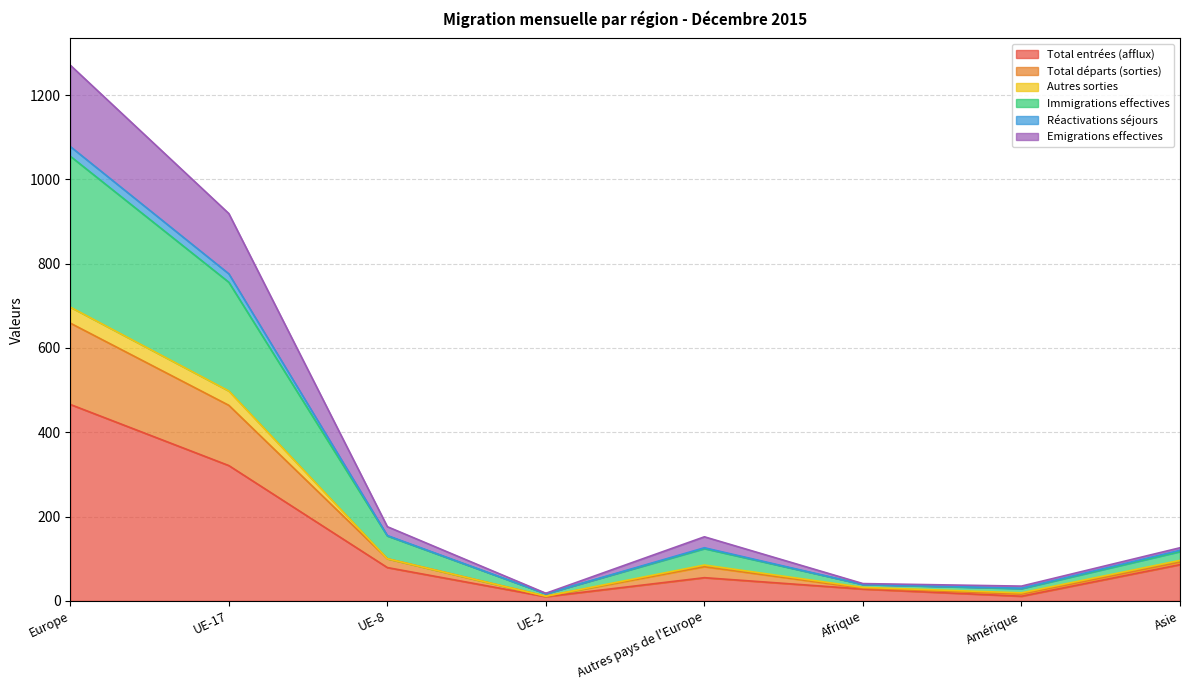

Where does the Total entrées (afflux) series first go above 79?

Europe